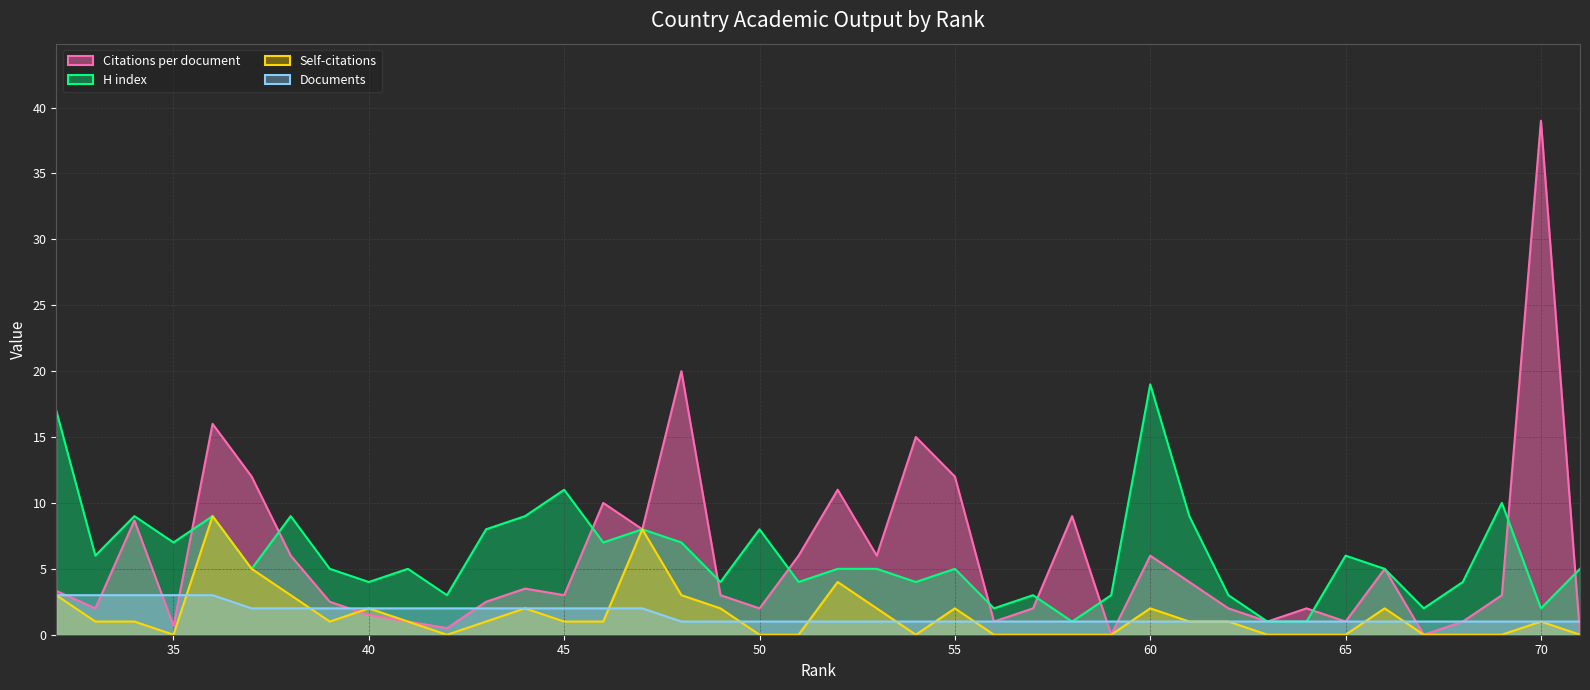

What is the sum of the Self-citations values at 63 and 49?

2.0